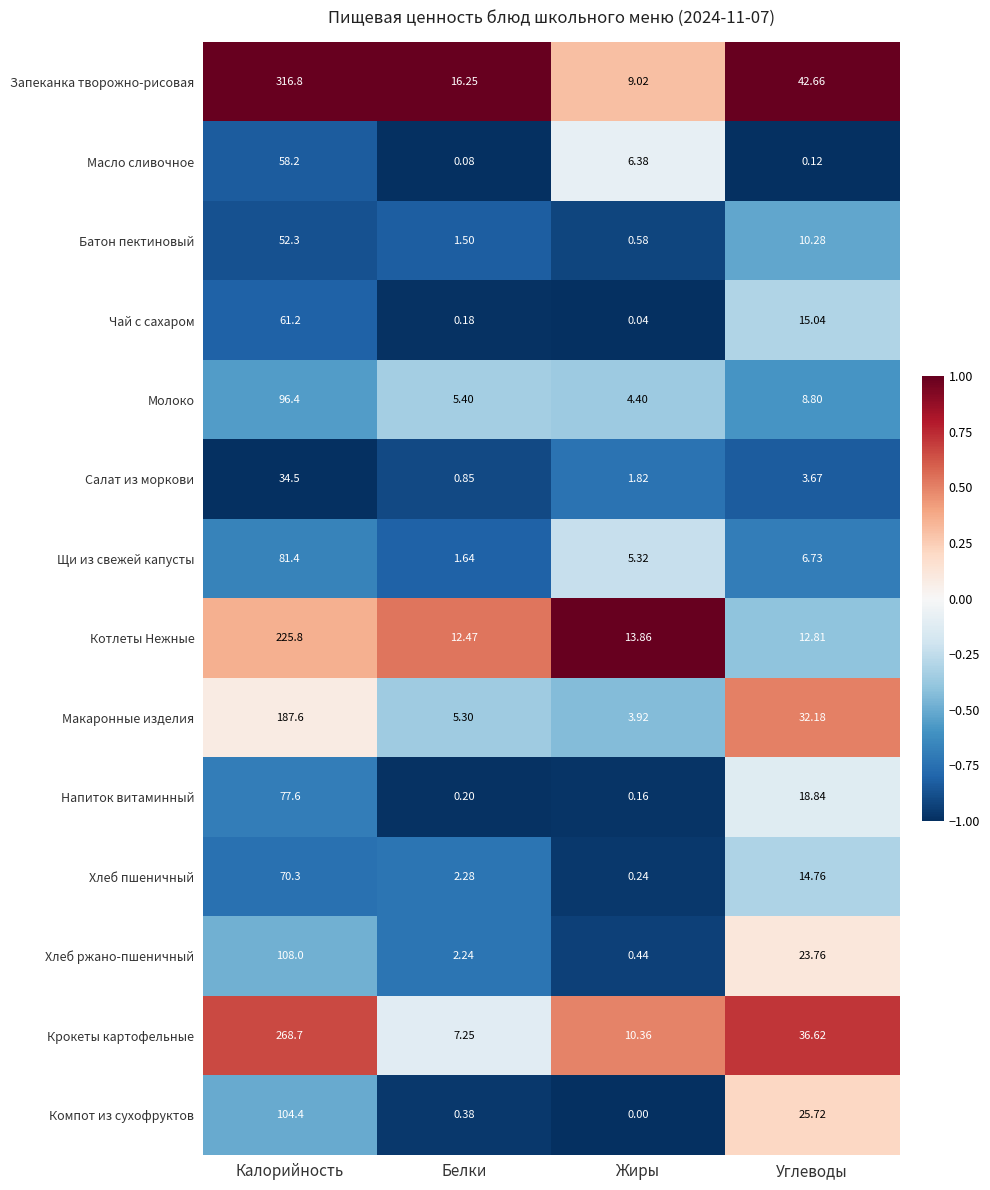

What is the difference between the highest and lowest values at Белки?

16.2